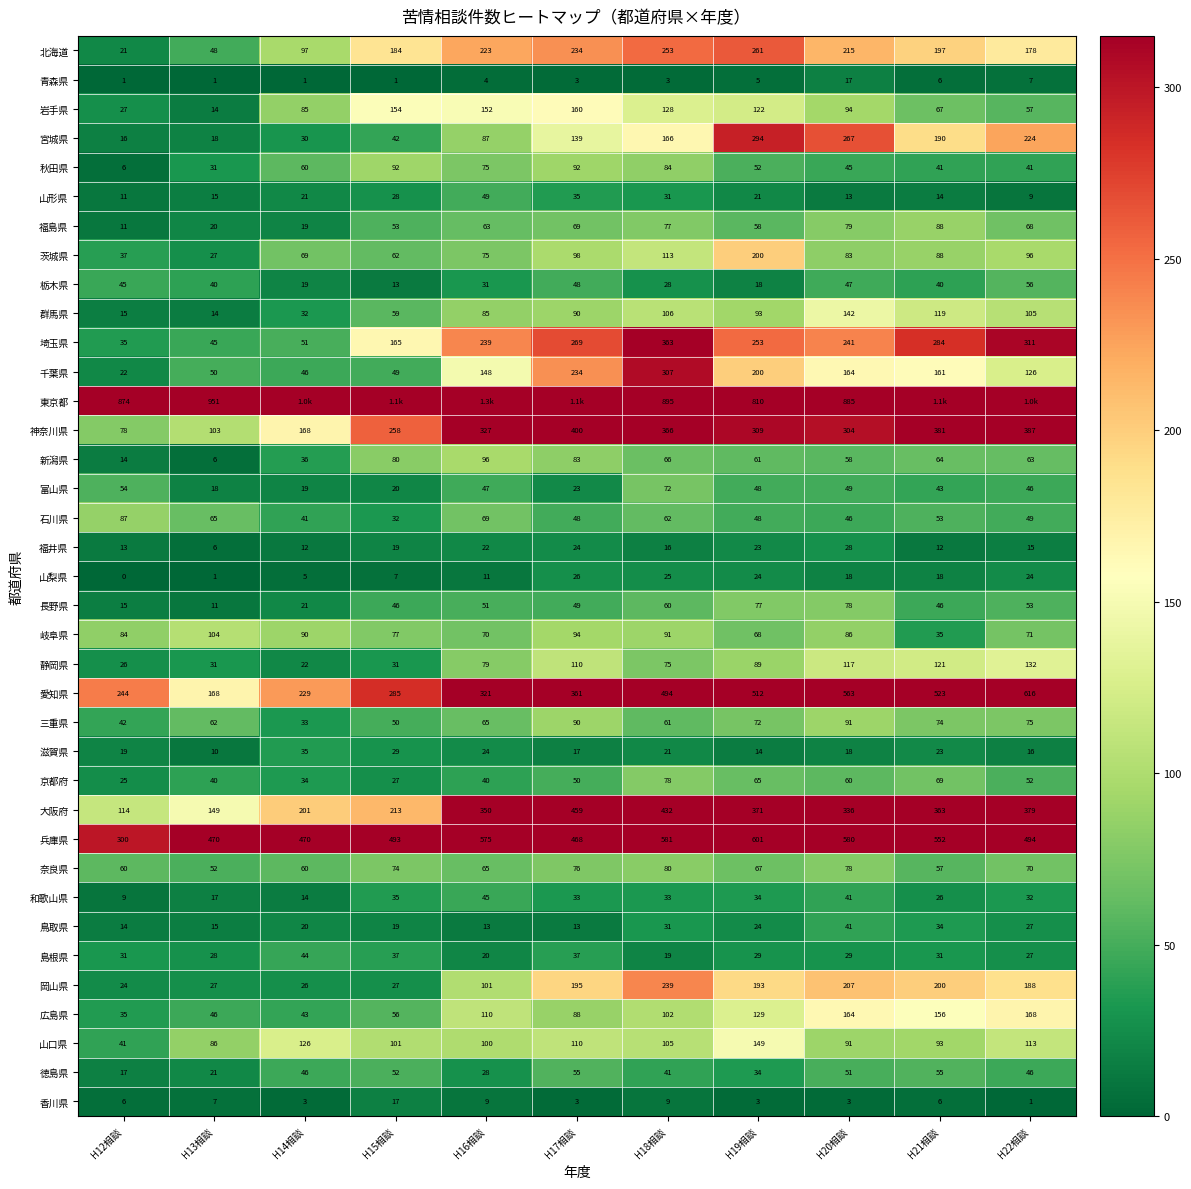

True or false: 愛知県 has a value of 285 at H15相談.

True